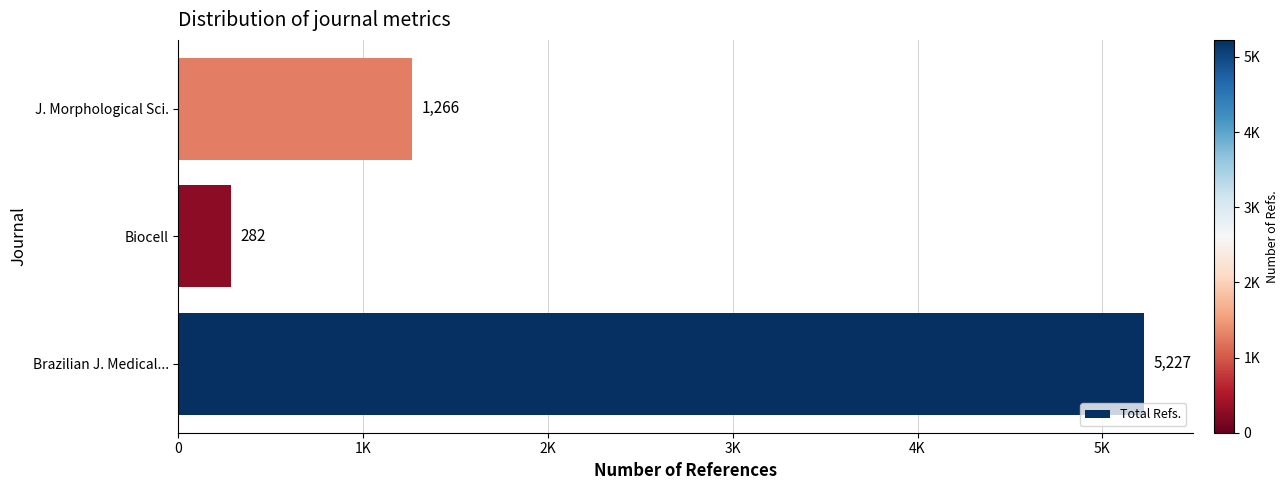

List the labels in order of value, smallest first.

Biocell, J. Morphological Sci., Brazilian J. Medical...